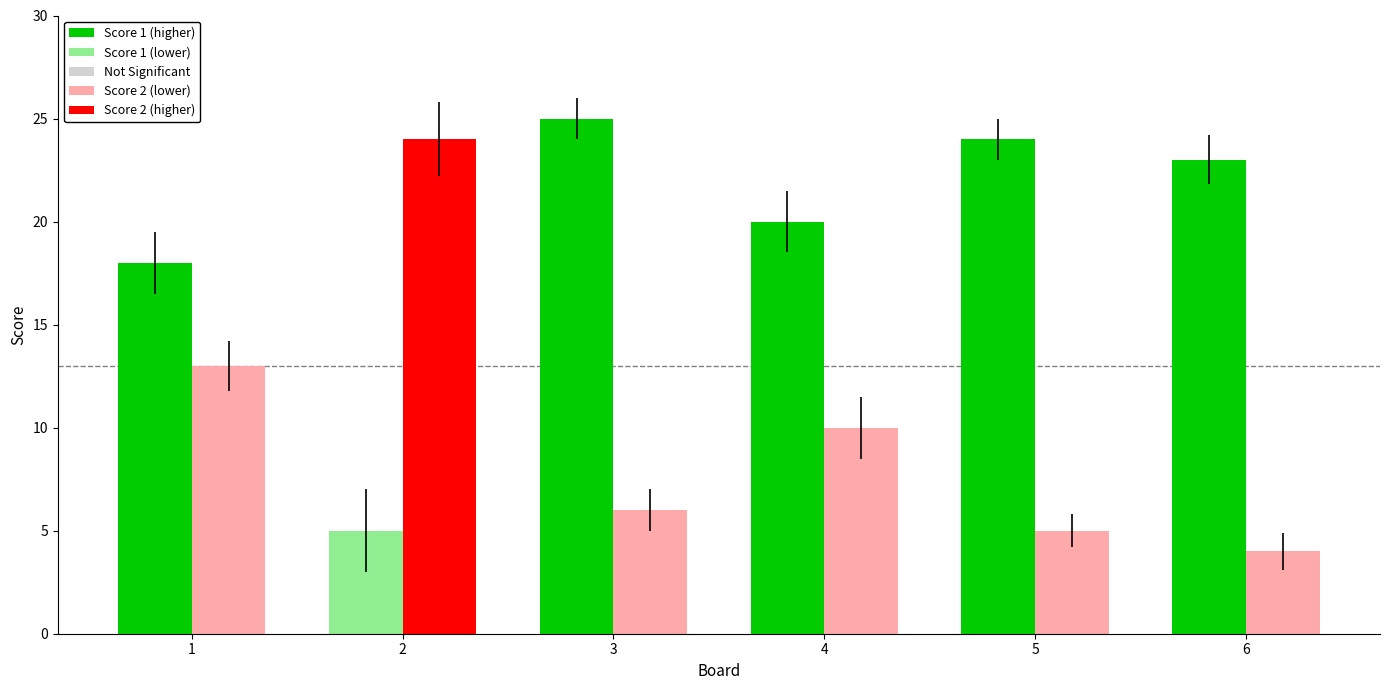

What is the spread (max minus min) of values at 2?

19